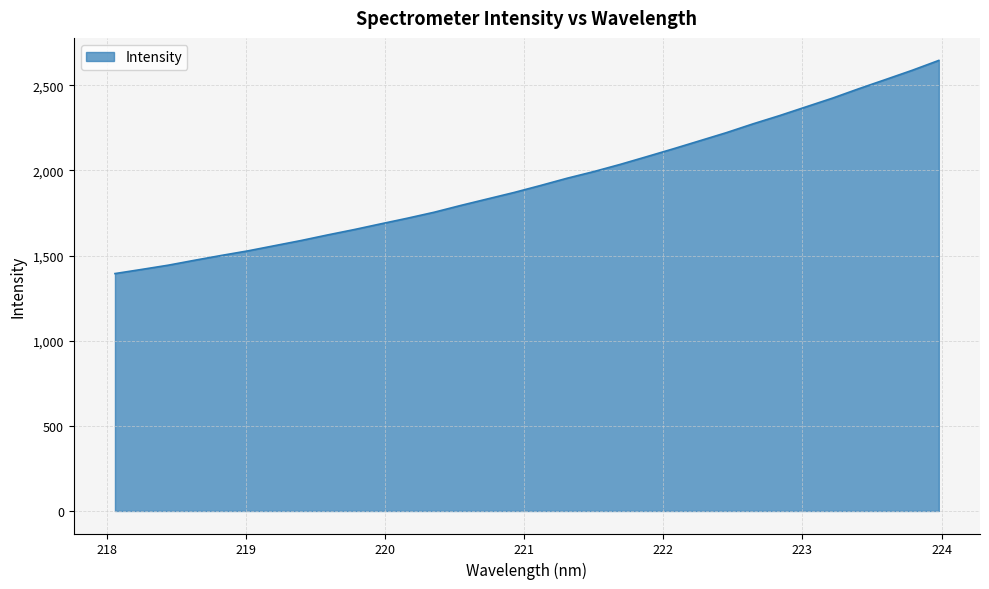

How many values are below 1911?

16